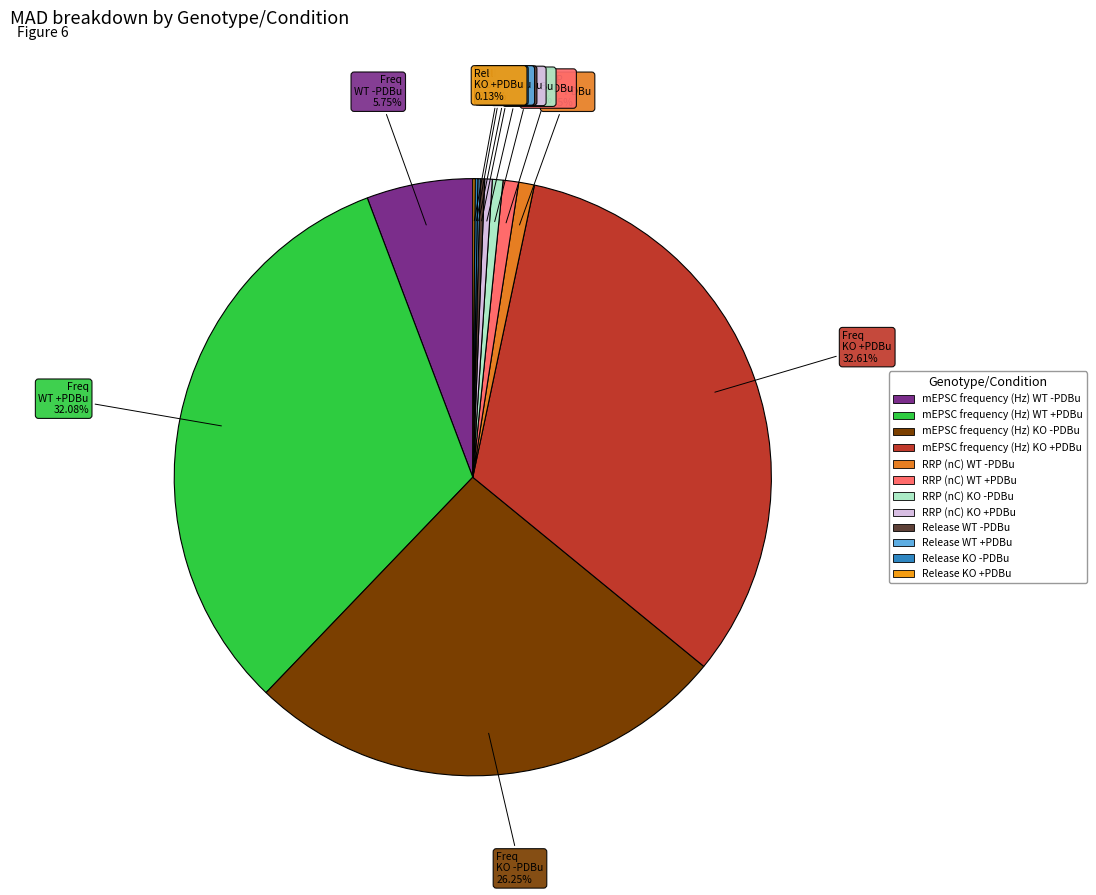

Is RRP (nC) WT +PDBu the majority of the pie?

No